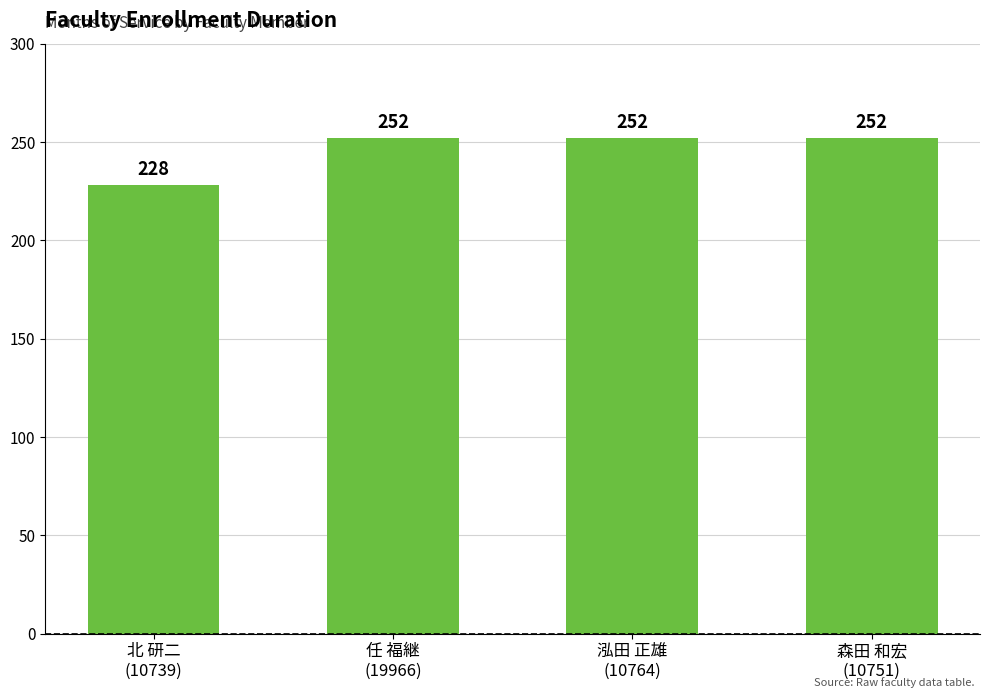

What is the change in value from 北 研二
(10739) to 泓田 正雄
(10764)?

+24